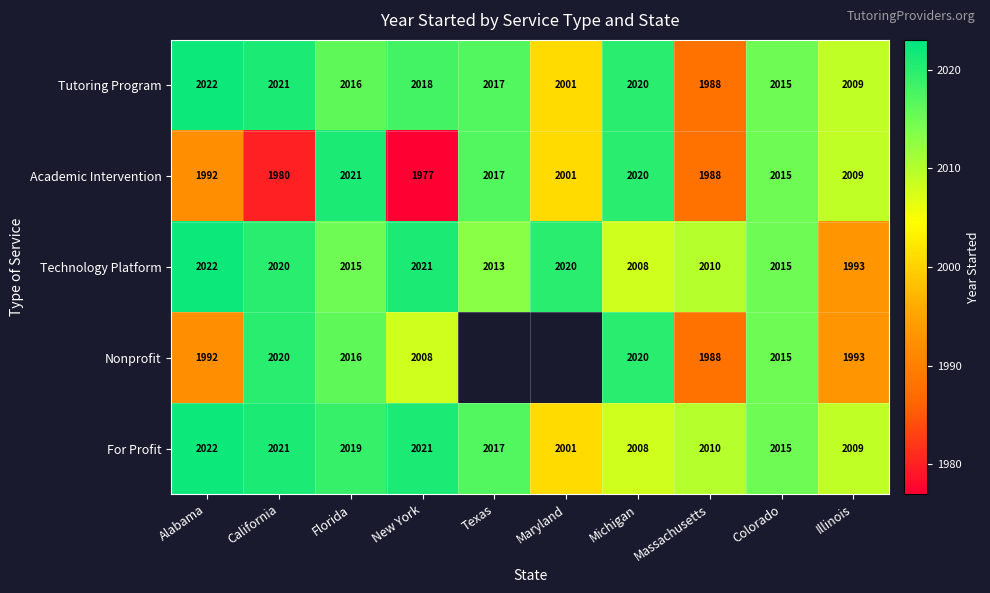

Between Alabama and Texas, which is larger?

Alabama